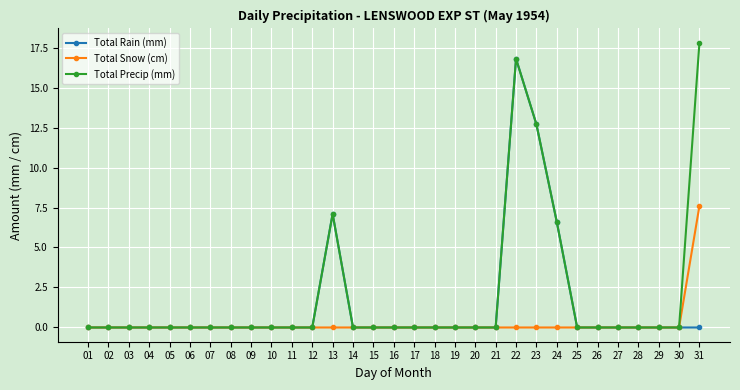

Is it true that Total Snow (cm) equals 0.0 at 03?

True